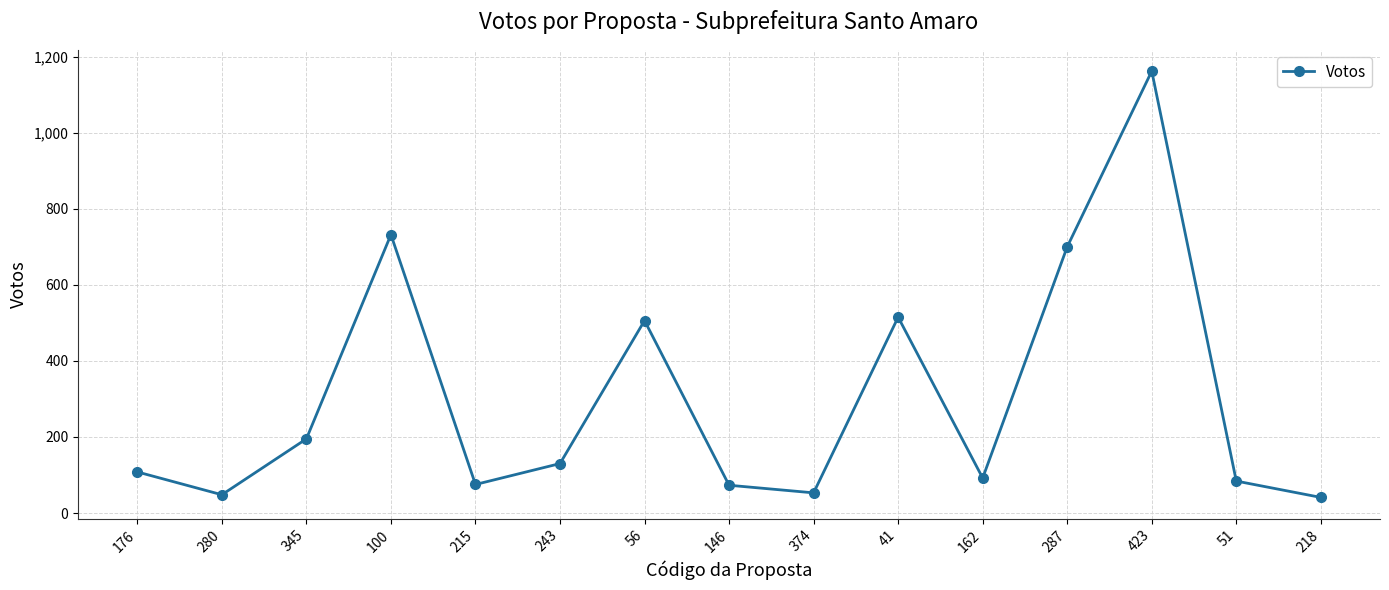

What is the sum of all values?

4514